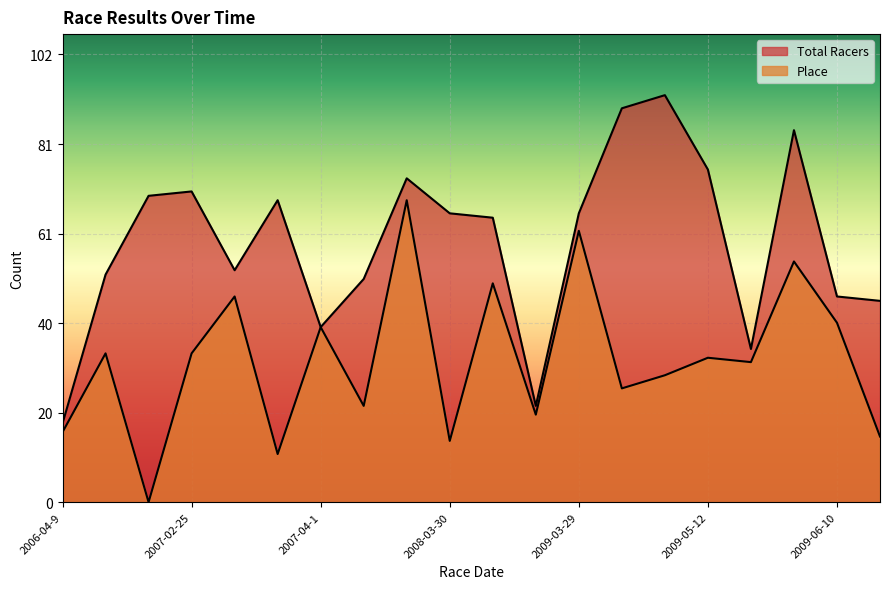

Reading right to left, list all the values displayed in this chart.

Total Racers: 2009-06-27=46	2009-06-10=47	2009-06-2=85	2009-05-30=35	2009-05-12=76	2009-04-21=93	2009-04-7=90	2009-03-29=66	2009-02-22=22	2008-04-12=65	2008-03-30=66	2008-03-2=74	2007-04-22=51	2007-04-1=40	2007-03-18=69	2007-03-11=53	2007-02-25=71	2007-02-18=70	2006-08-20=52	2006-04-9=18
Place: 2009-06-27=15	2009-06-10=41	2009-06-2=55	2009-05-30=32	2009-05-12=33	2009-04-21=29	2009-04-7=26	2009-03-29=62	2009-02-22=20	2008-04-12=50	2008-03-30=14	2008-03-2=69	2007-04-22=22	2007-04-1=40	2007-03-18=11	2007-03-11=47	2007-02-25=34	2007-02-18=0	2006-08-20=34	2006-04-9=16